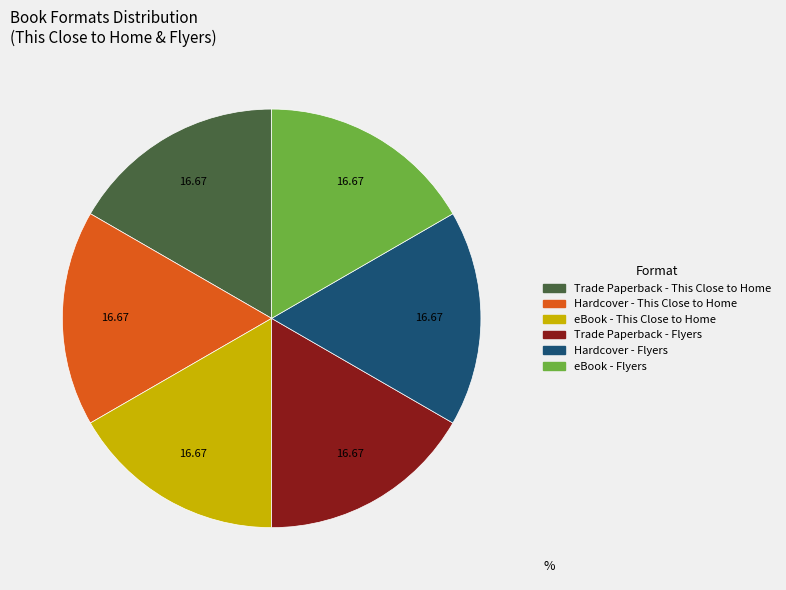

How many slices are in this pie chart?

6